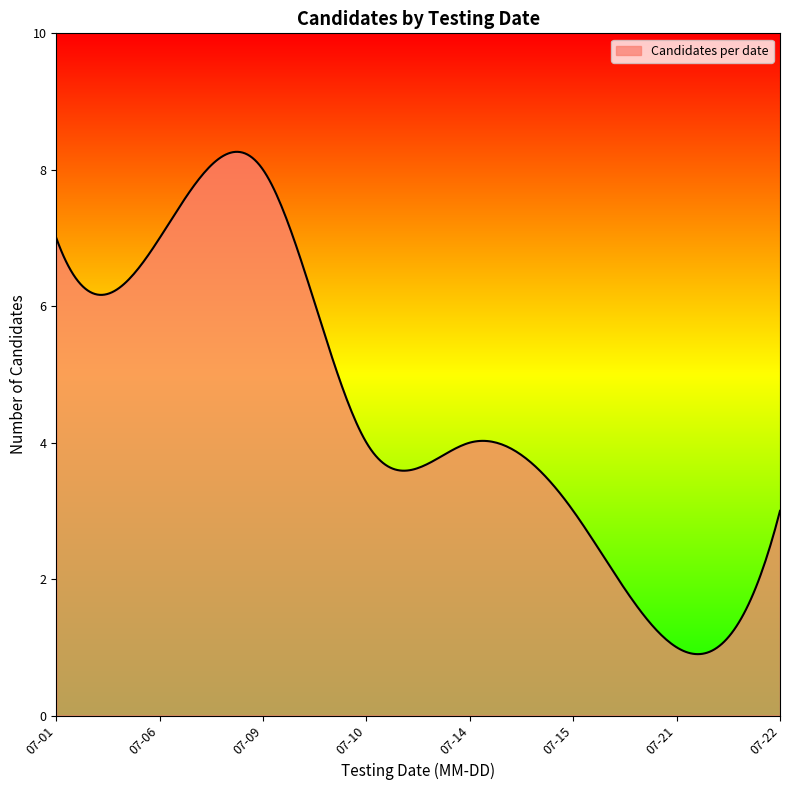

What is the smallest value displayed?

0.9